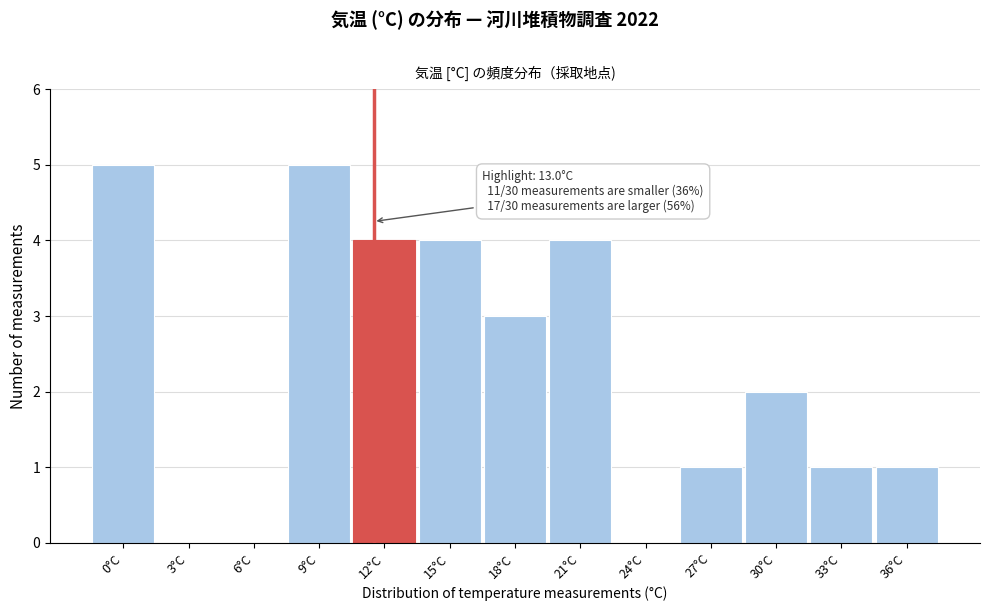

Reading left to right, extract all data points from this chart.

0°C=5	3°C=0	6°C=0	9°C=5	12°C=4	15°C=4	18°C=3	21°C=4	24°C=0	27°C=1	30°C=2	33°C=1	36°C=1